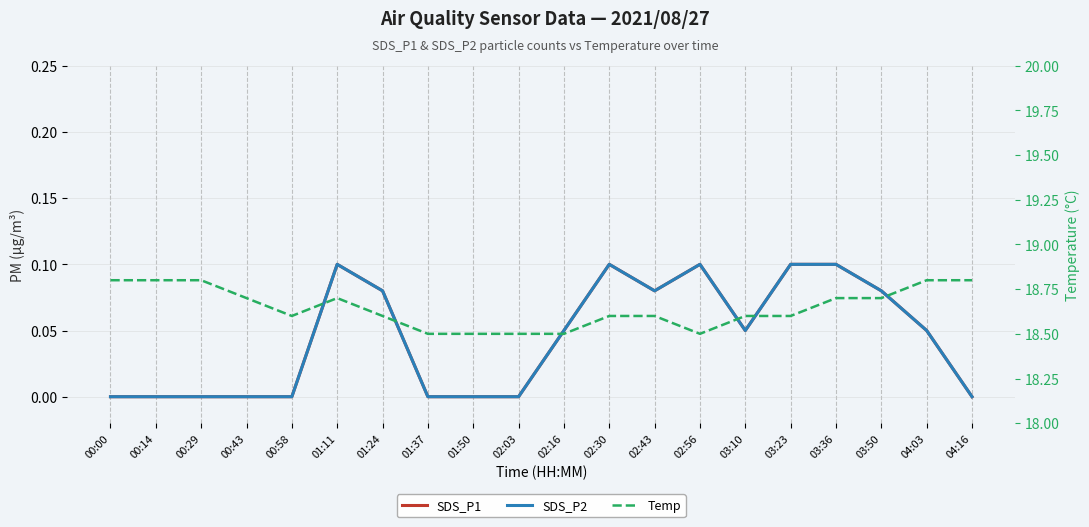

What is the greatest value displayed?

18.8